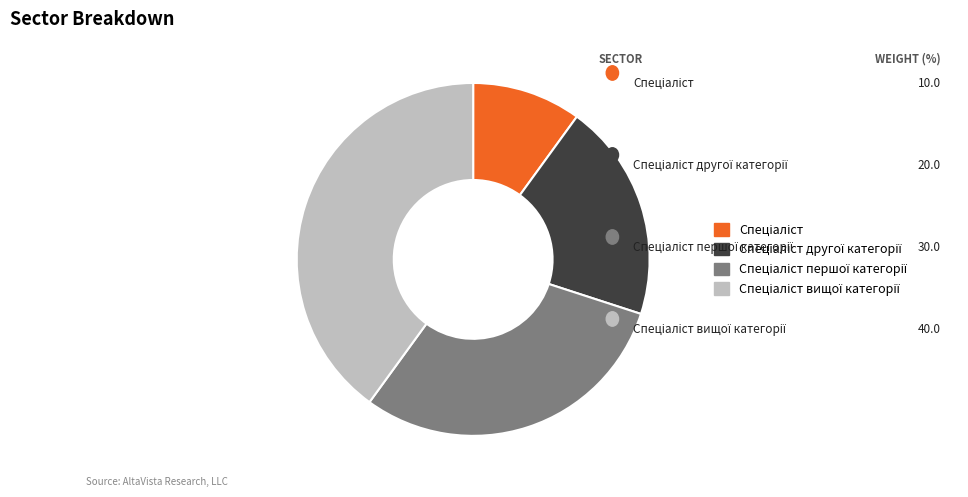

Is there a majority slice in this chart?

No